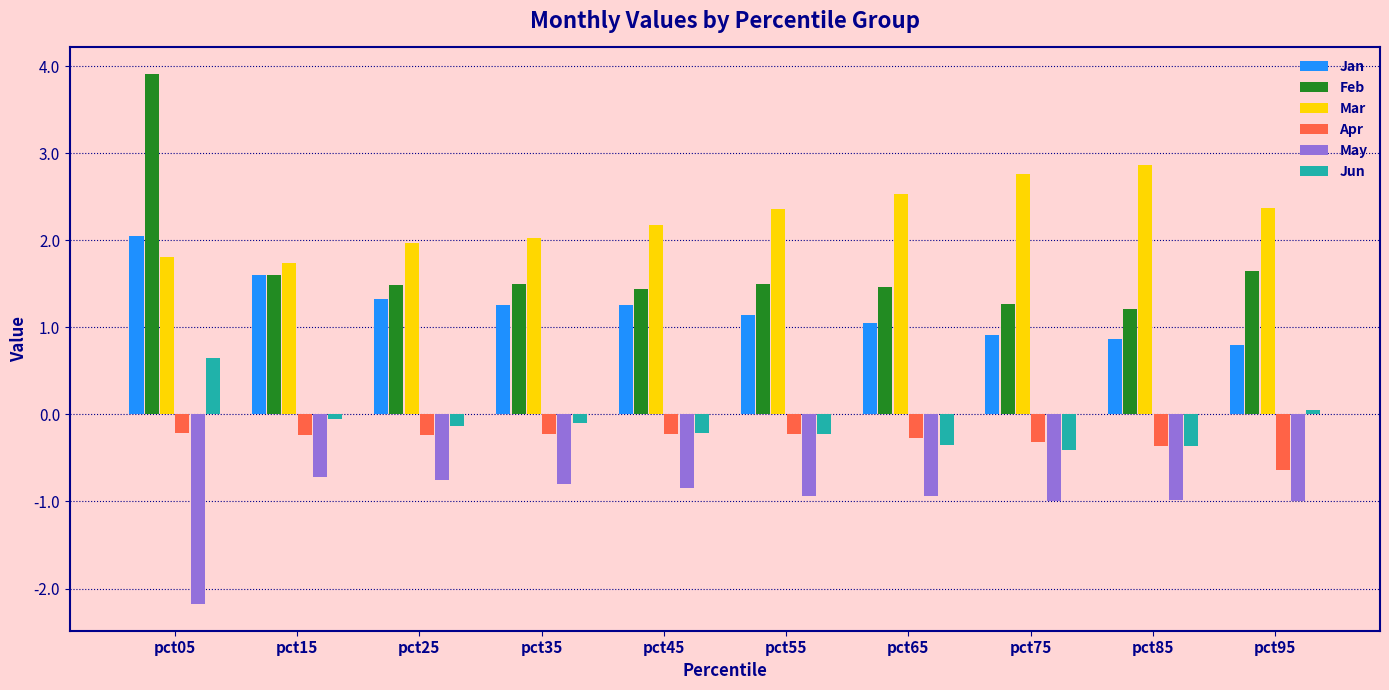

How many groups of bars are there?

10